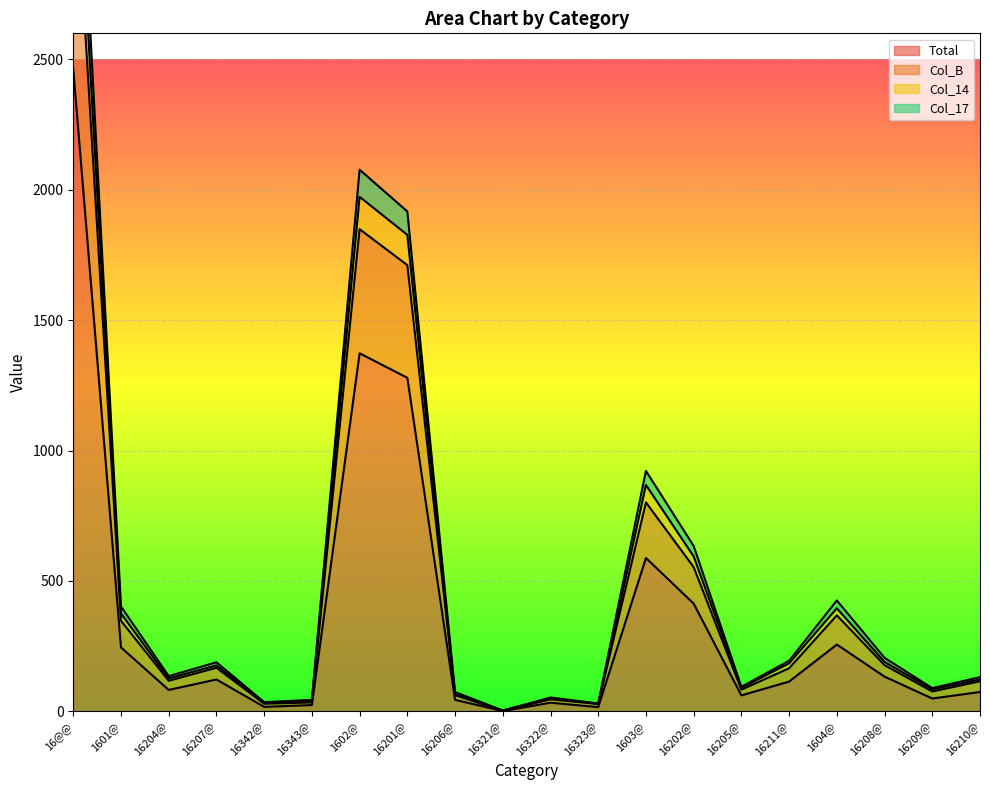

Reading right to left, extract all data points from this chart.

Total: 74	49	133	256	114	61	413	588	16	33	1	44	1279	1373	24	17	122	82	245	2462
Col_B: 131	89	205	425	194	94	634	922	30	53	3	74	1917	2077	44	35	188	135	402	3826
Col_14: 122	84	189	395	184	90	594	868	29	49	3	65	1827	1973	39	34	176	126	375	3611
Col_17: 115	76	177	368	165	83	553	801	28	46	2	62	1711	1849	34	29	167	117	347	3365